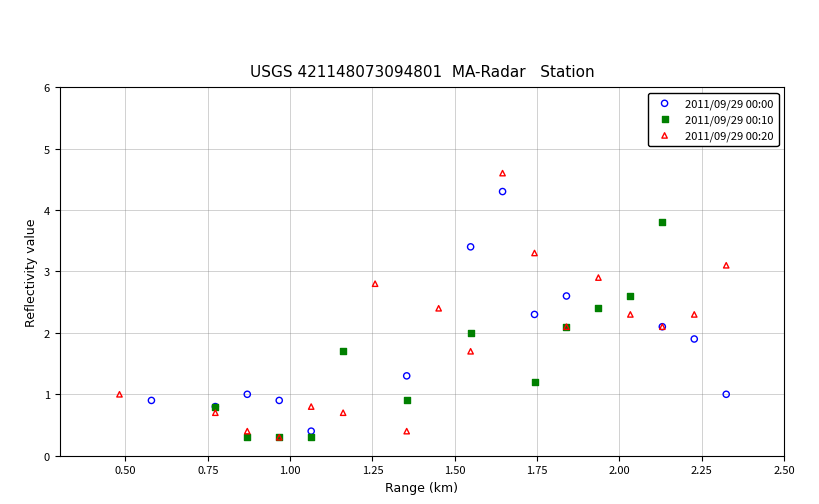

Which series has the largest Y range (max minus min)?

2011/09/29 00:20